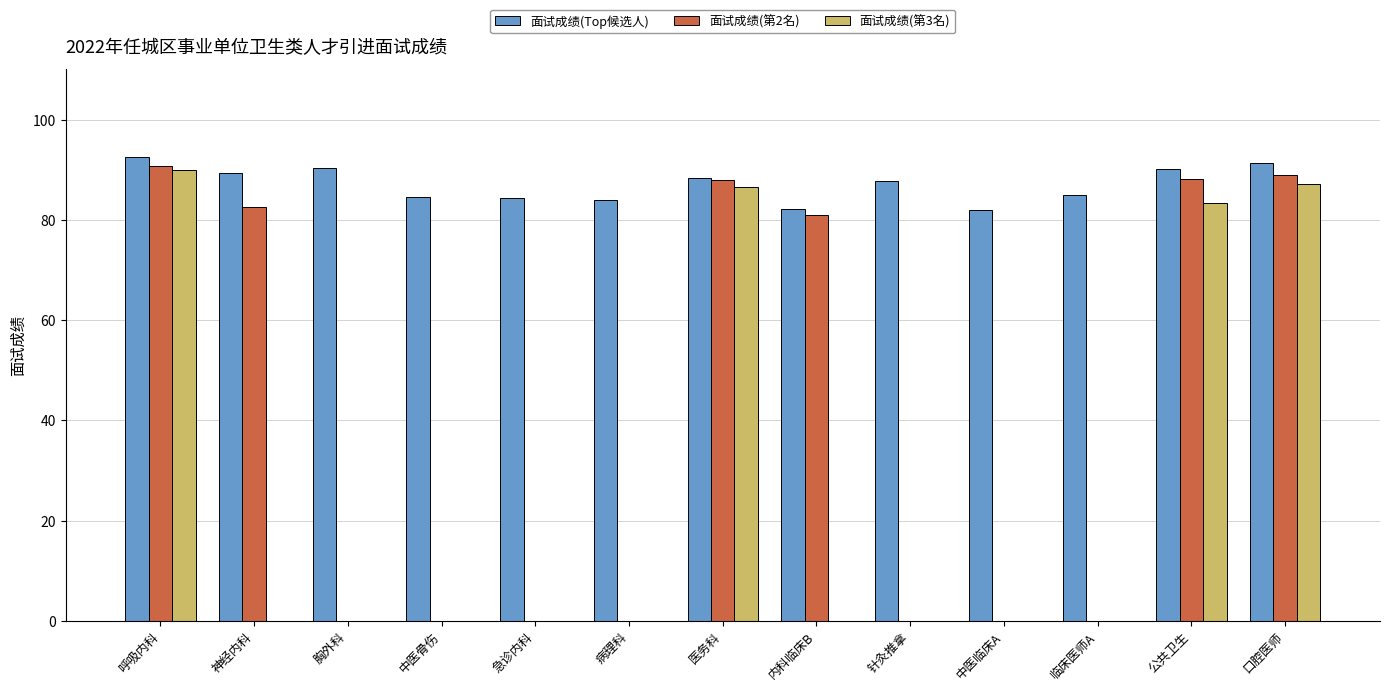

Is the value of 面试成绩(Top候选人) at 呼吸内科 greater than the value of 面试成绩(第2名) at 医务科?

Yes